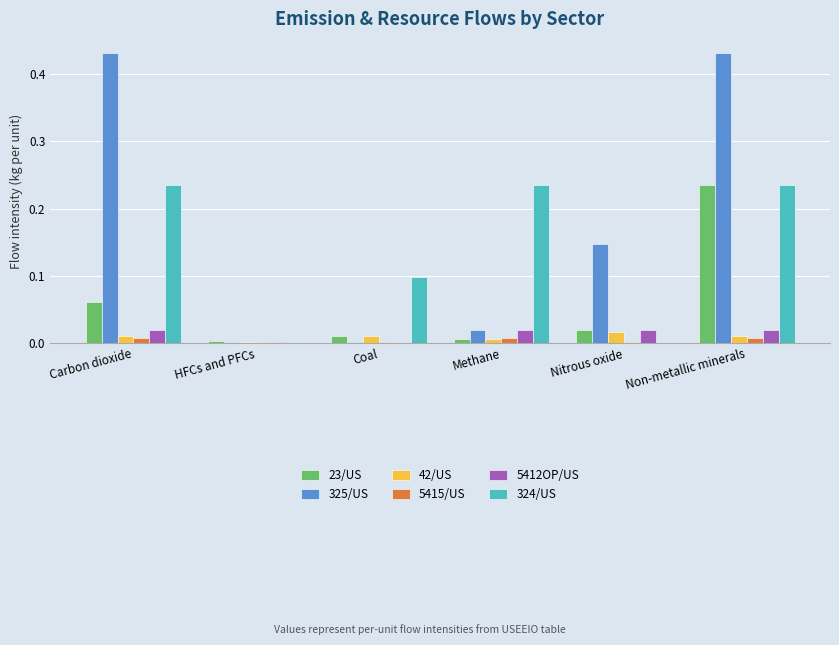

Which series has the widest spread of values?

325/US